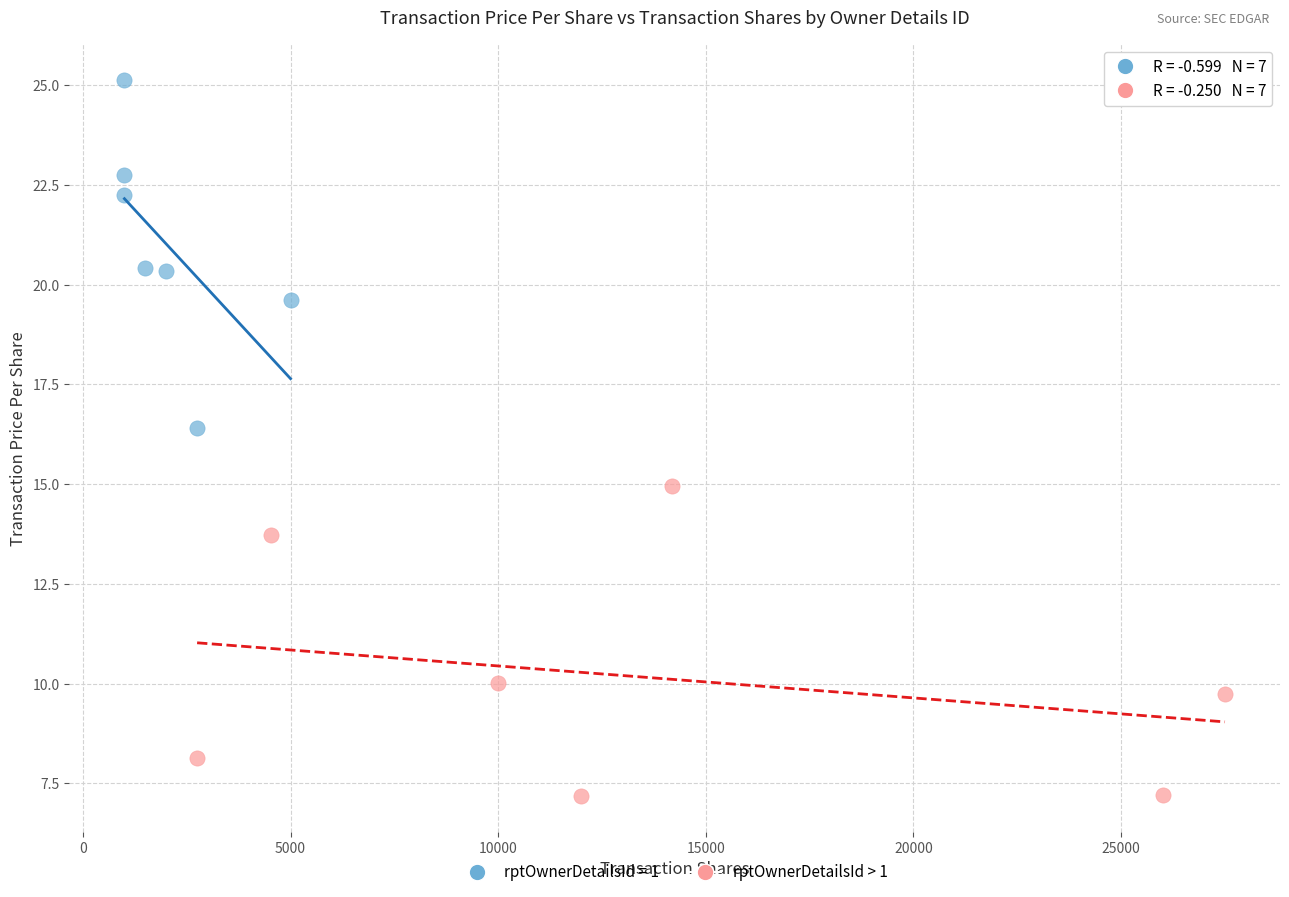

Which series reaches the maximum Y coordinate?

rptOwnerDetailsId = 1